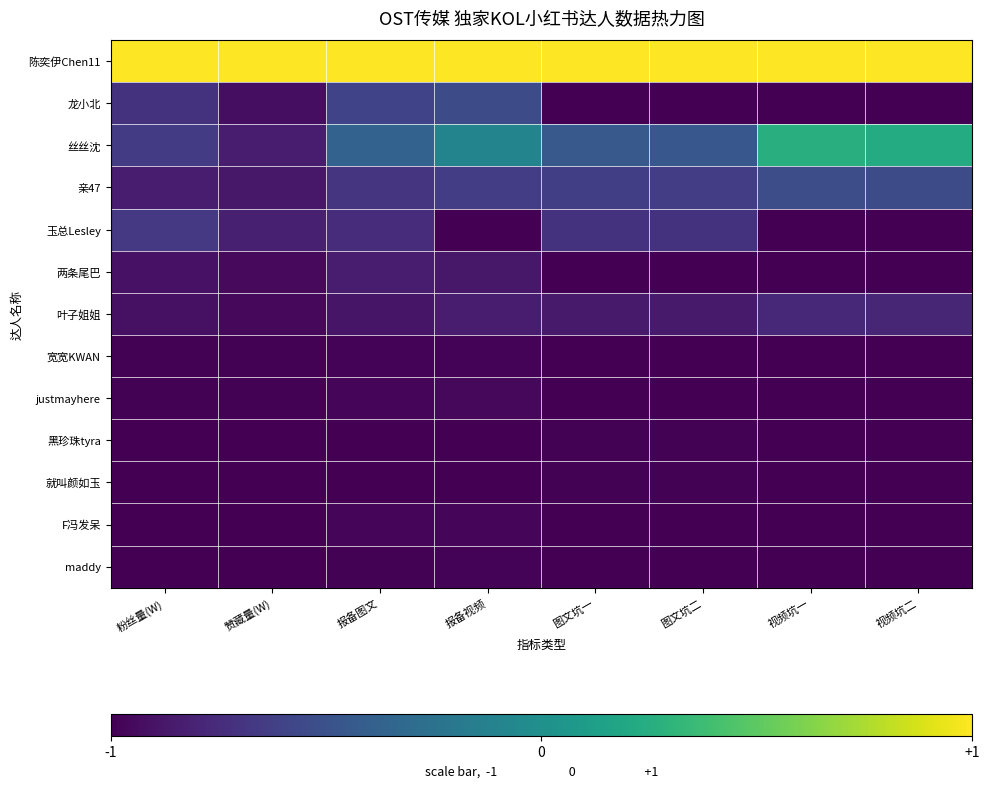

At how many categories does at least one series exceed 0?

8